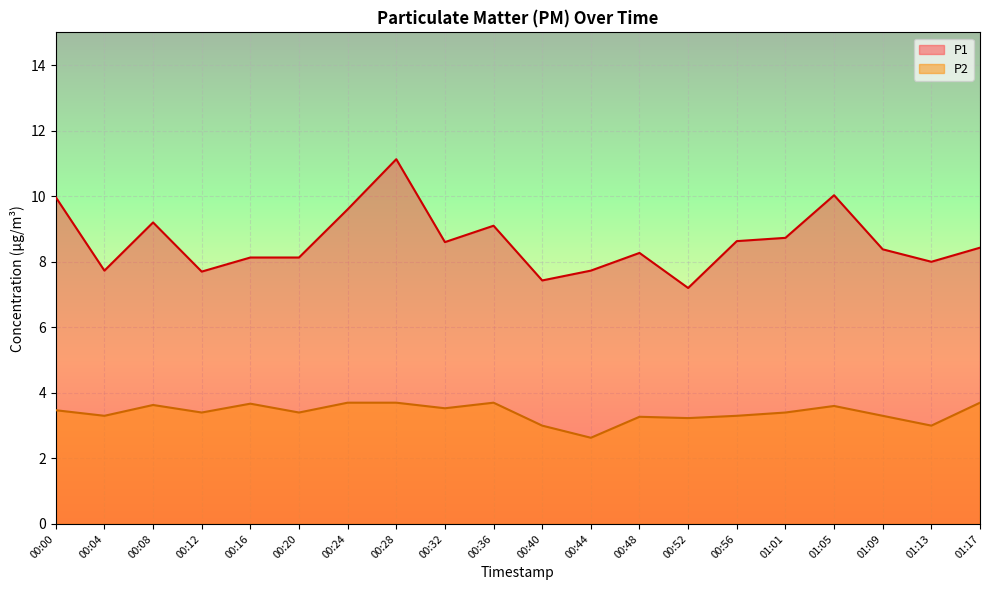

At which category does the chart reach its peak across all series?

00:28